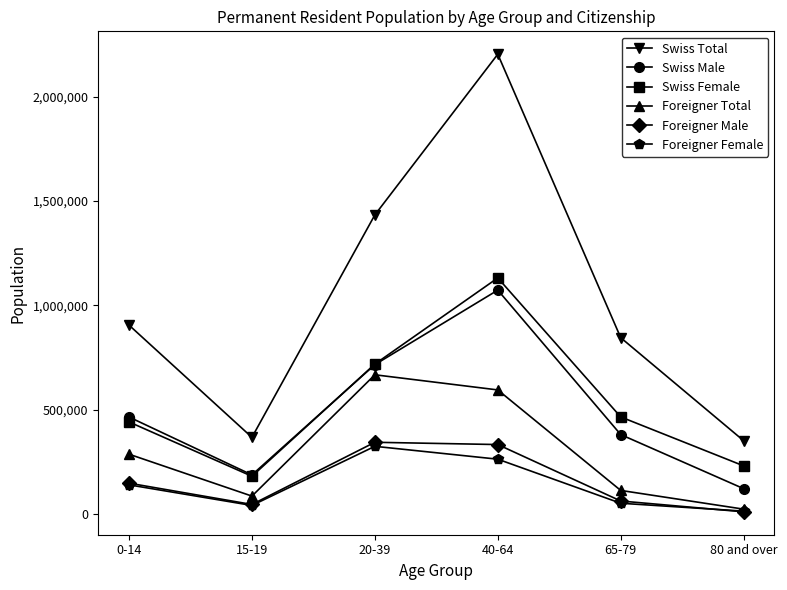

What is the label of the 1st point from the left?

0-14